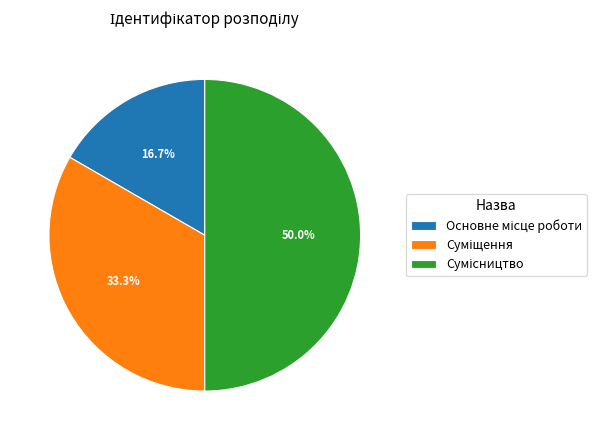

How many slices are in this pie chart?

3